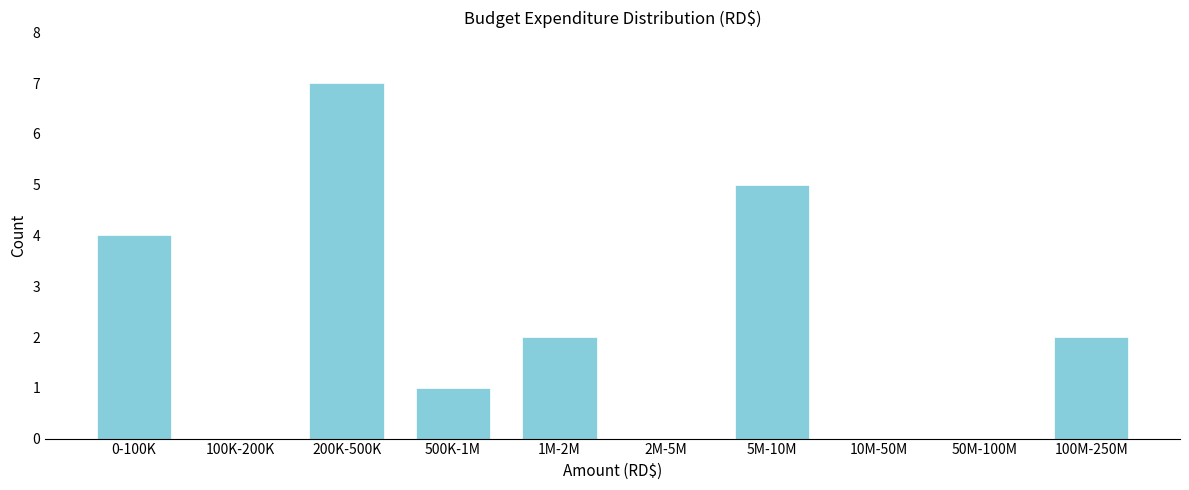

Reading left to right, transcribe all the data shown in this chart.

0-100K=4	100K-200K=0	200K-500K=7	500K-1M=1	1M-2M=2	2M-5M=0	5M-10M=5	10M-50M=0	50M-100M=0	100M-250M=2